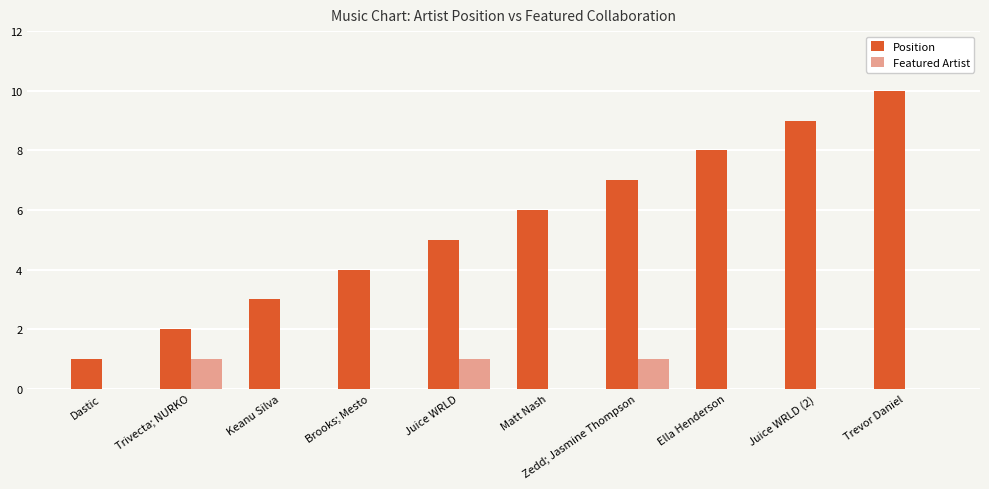

The Featured Artist series shows 1 at Trevor Daniel. True or false?

False